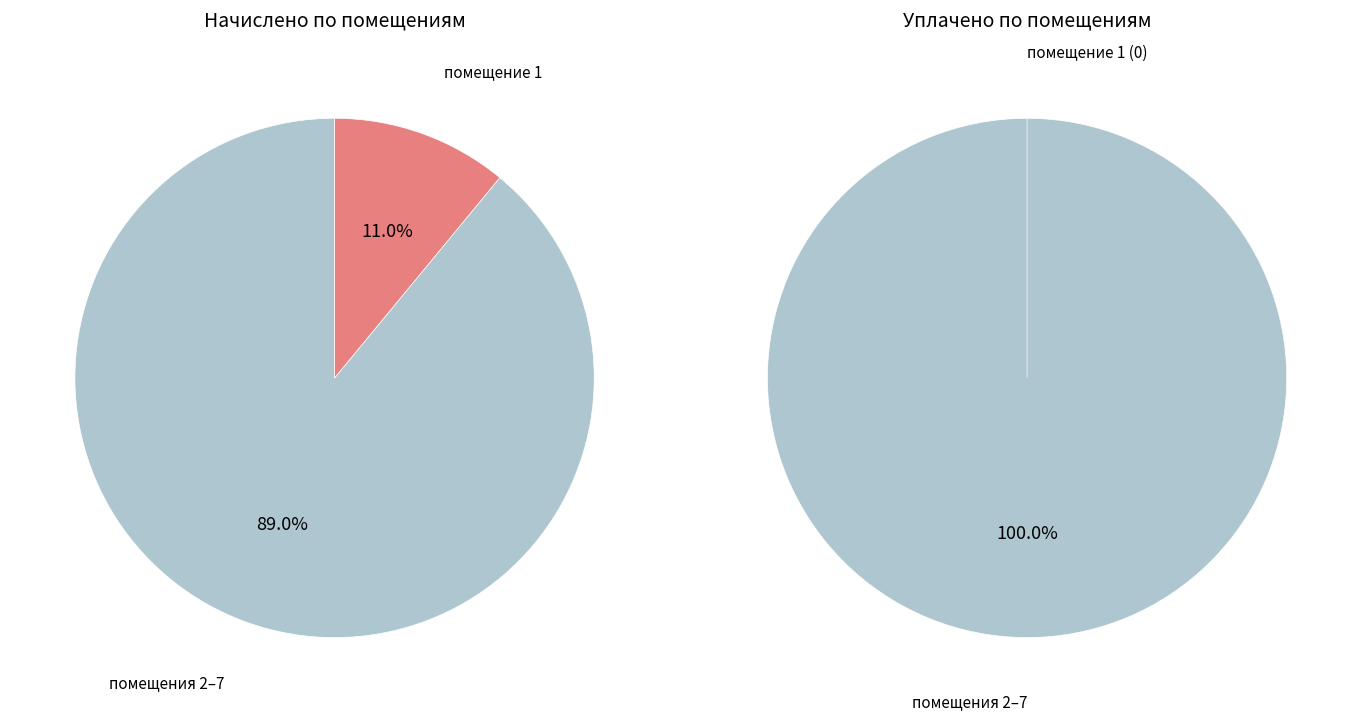

Which slice is the smallest?

1